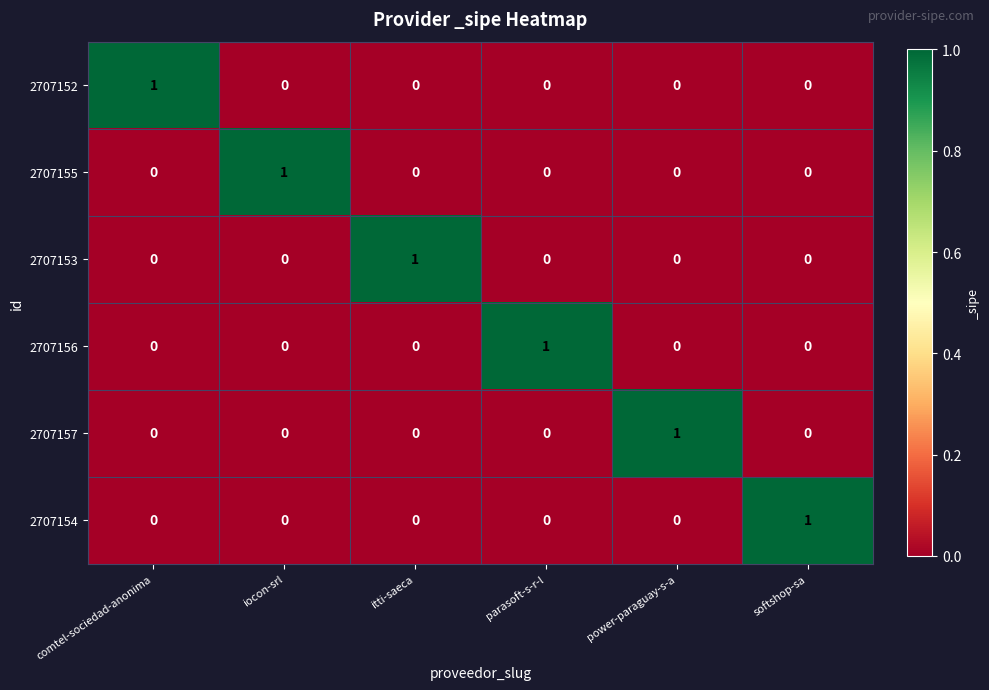

At how many categories does at least one series exceed 0?

6